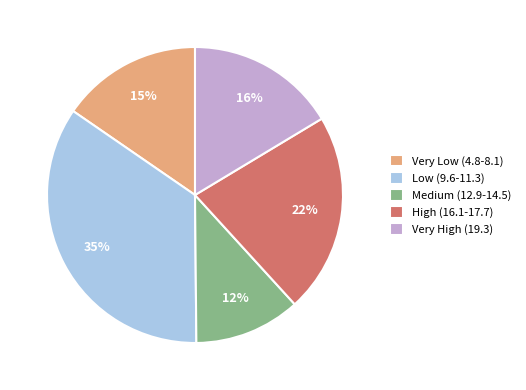

Is there a majority slice in this chart?

No